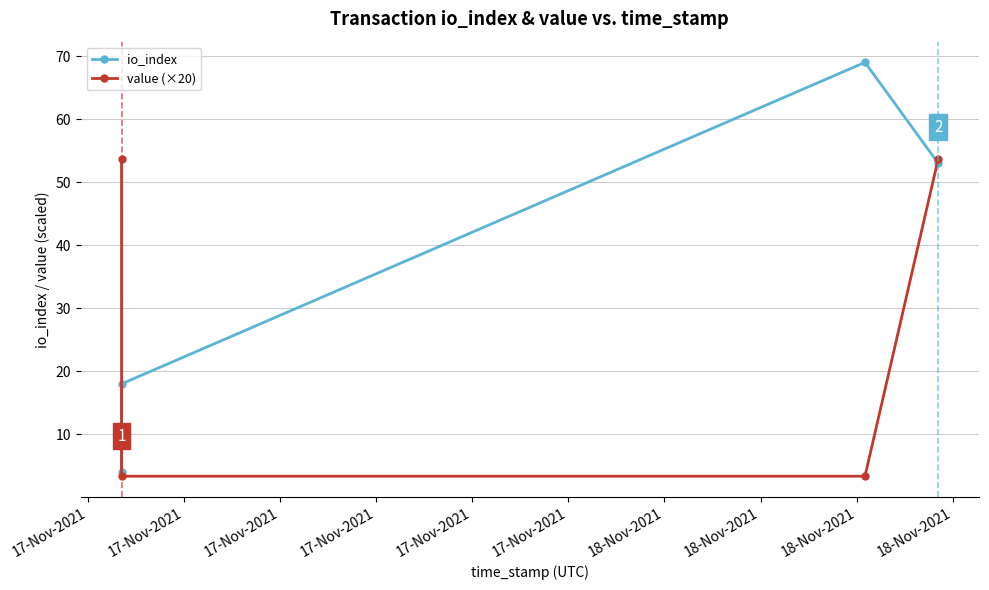

Between 17-Nov-2021 and 17-Nov-2021, which series saw the biggest shift?

io_index